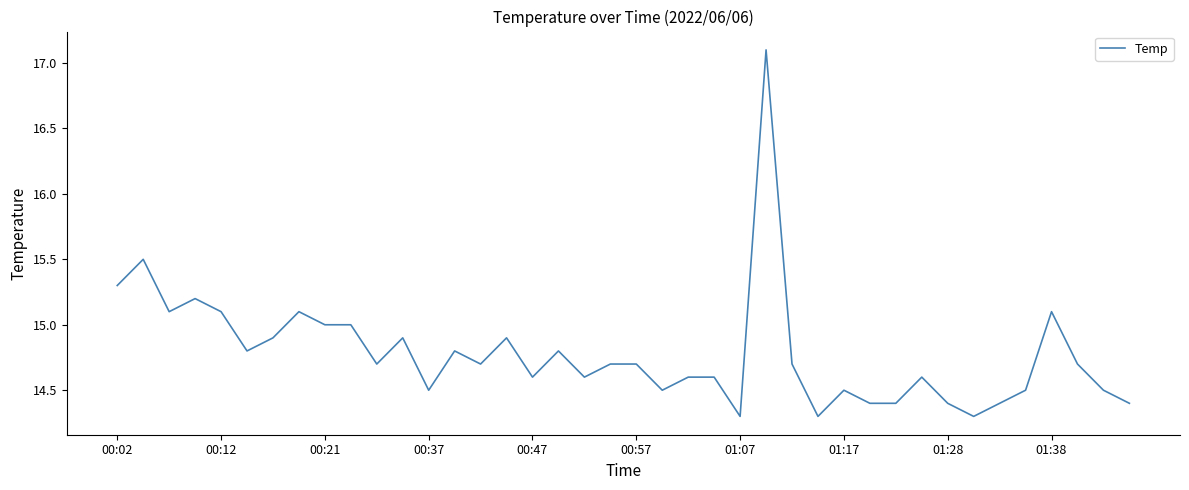

What is the maximum value shown in the chart?

17.1